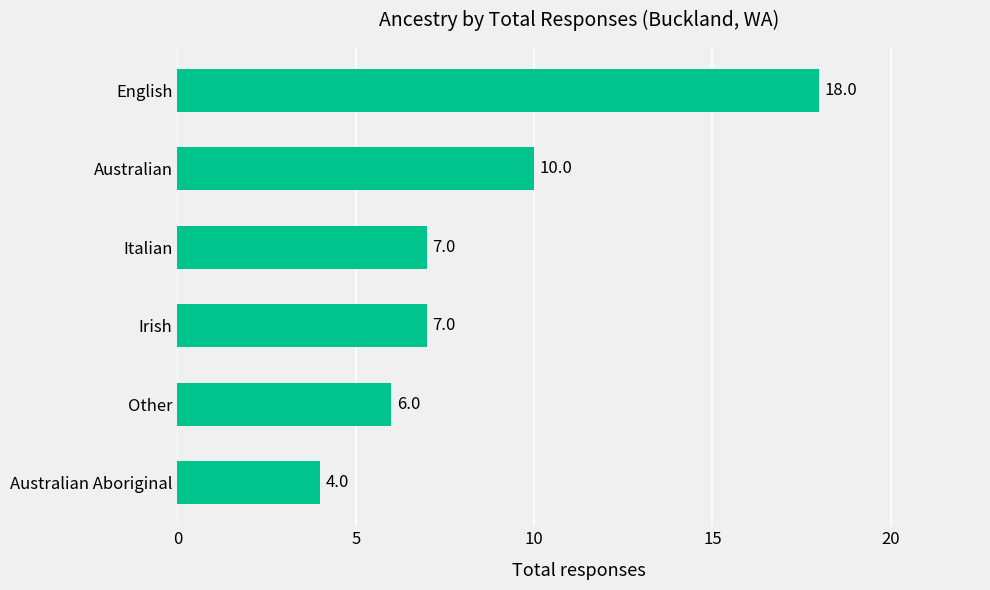

What is the difference between the maximum and second lowest values?

12